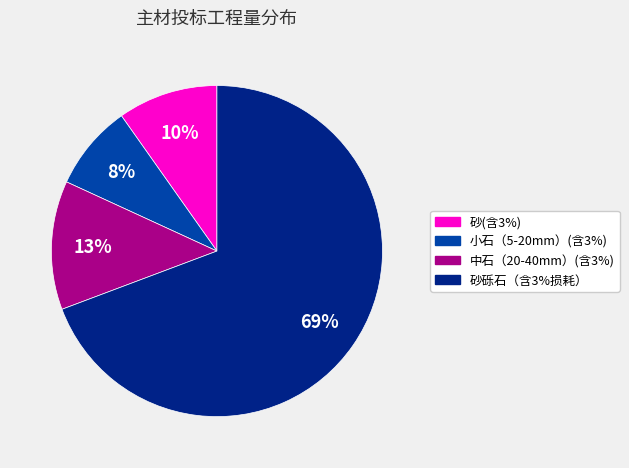

Which has a higher value, 小石（5-20mm）(含3%) or 中石（20-40mm）(含3%)?

中石（20-40mm）(含3%)